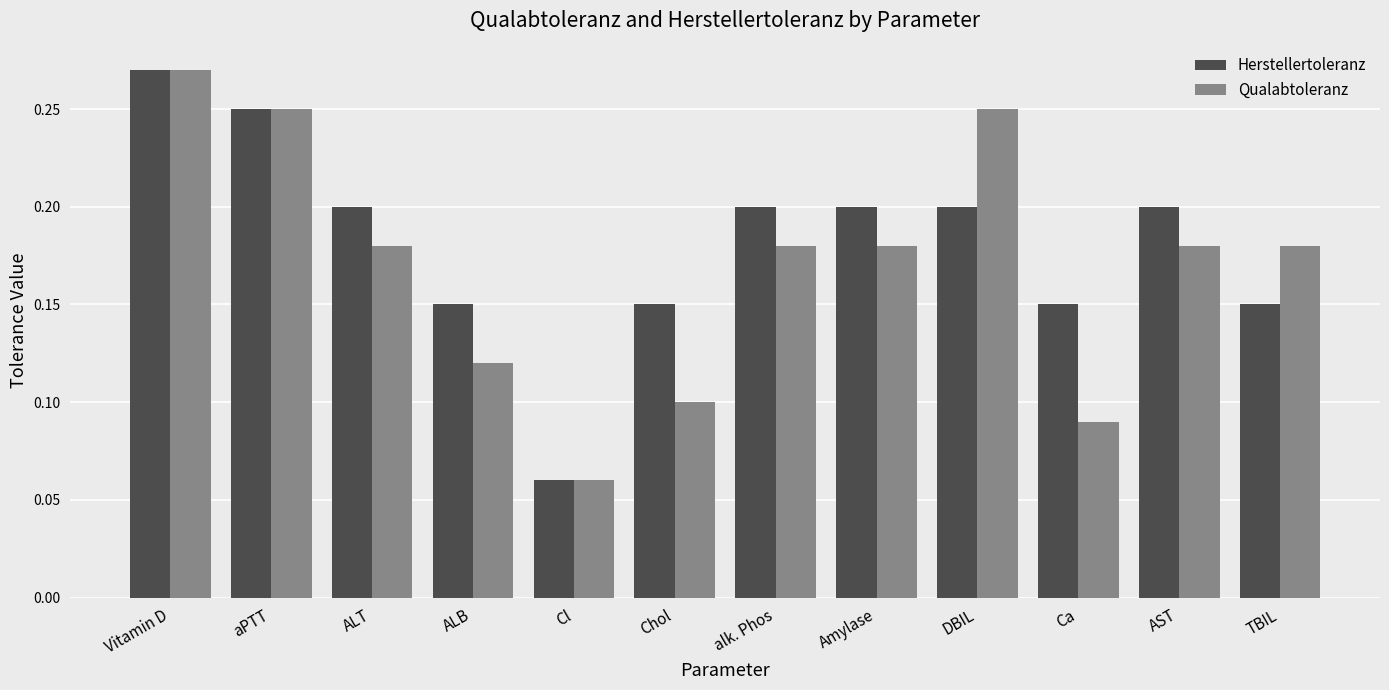

Where is Herstellertoleranz nearest to the value 0?

Cl